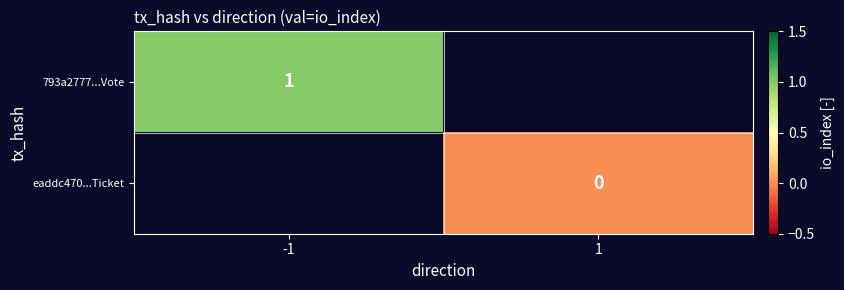

Is it true that 793a2777...Vote equals 1 at -1?

True